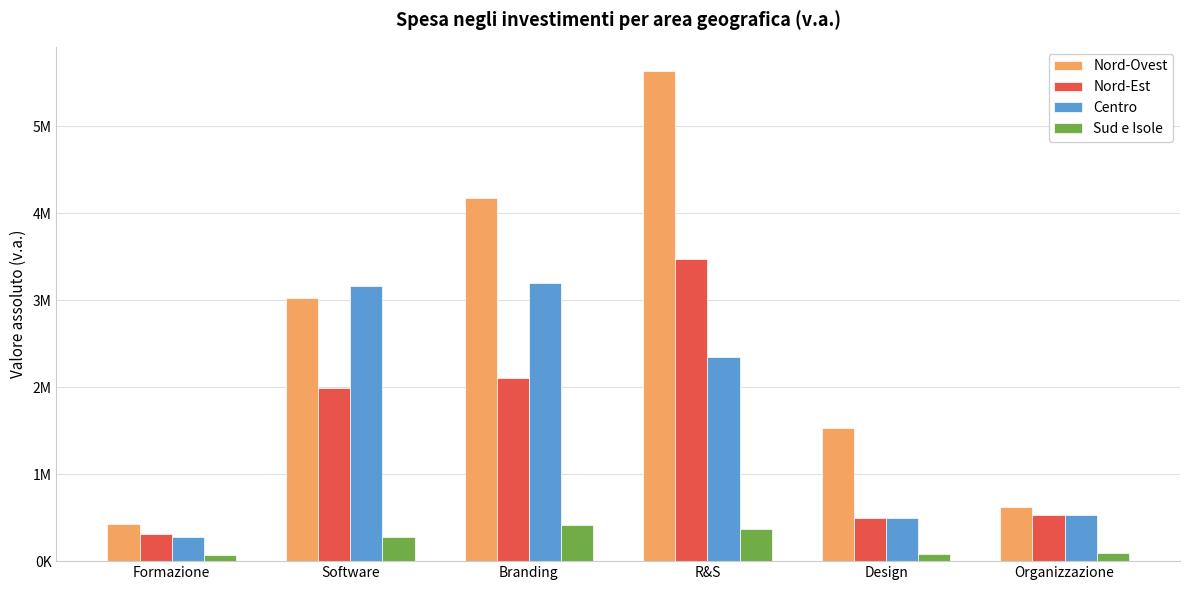

What are all the series names shown in the legend?

Nord-Ovest, Nord-Est, Centro, Sud e Isole